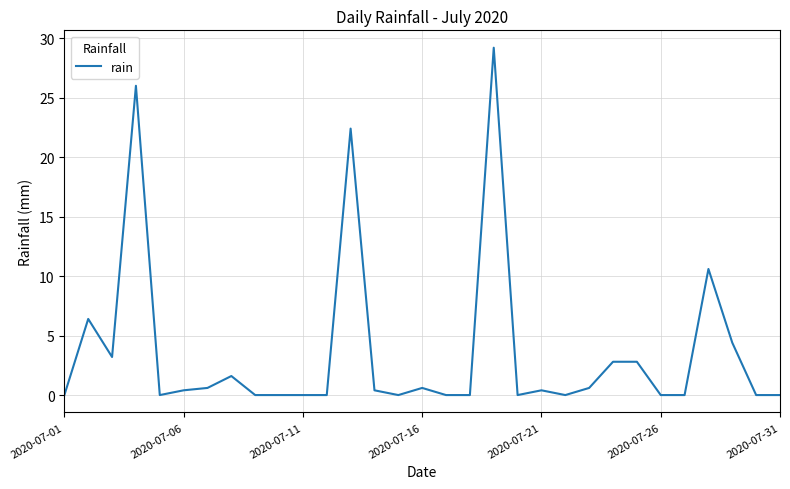

What is the sum of all values?

112.4